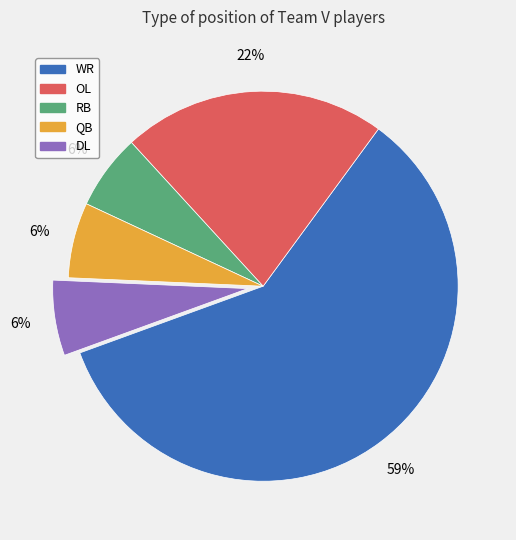

True or false: WR accounts for 59% of the total.

True